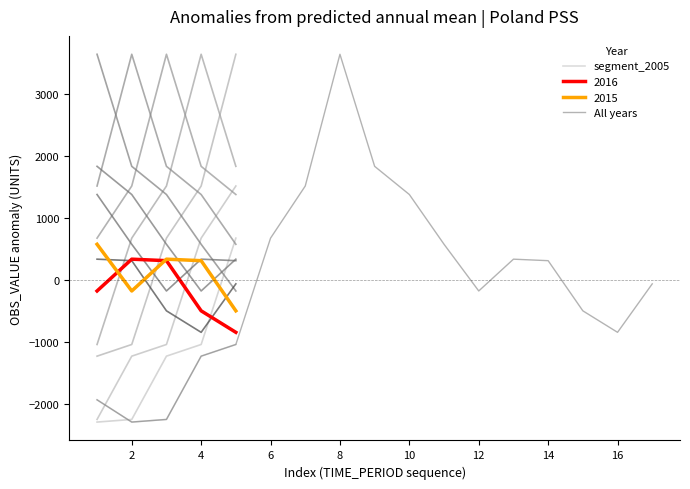

Reading right to left, transcribe all the data shown in this chart.

-58.9	-839.3	-493.2	314.3	338.5	-173.4	578.3	1379.6	1833.3	3637.4	1516.2	677.1	-1035.0	-1222.9	-2241.8	-2284.1	-1926.0